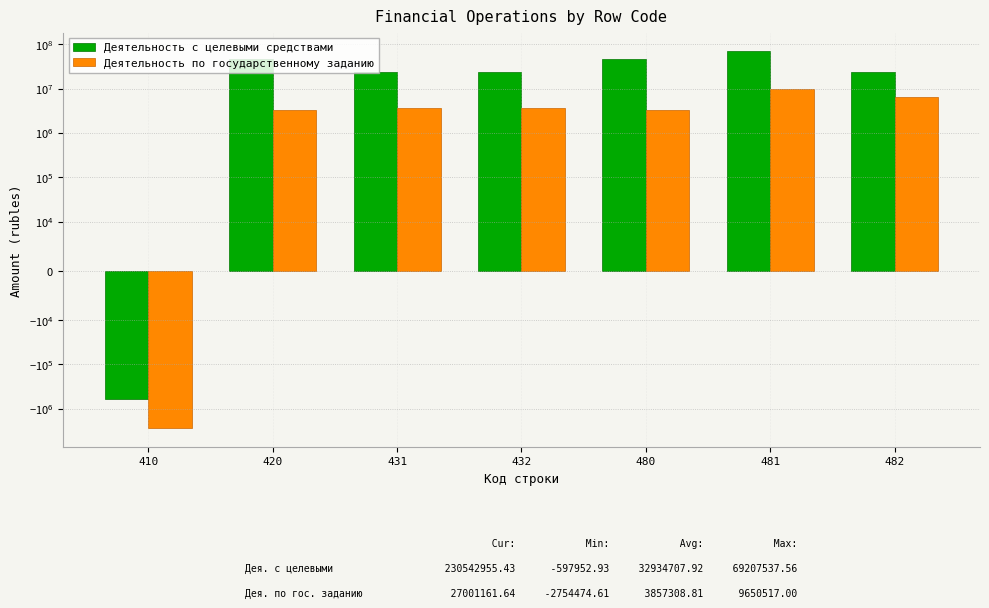

Which series has the largest range (max minus min)?

Деятельность с целевыми средствами